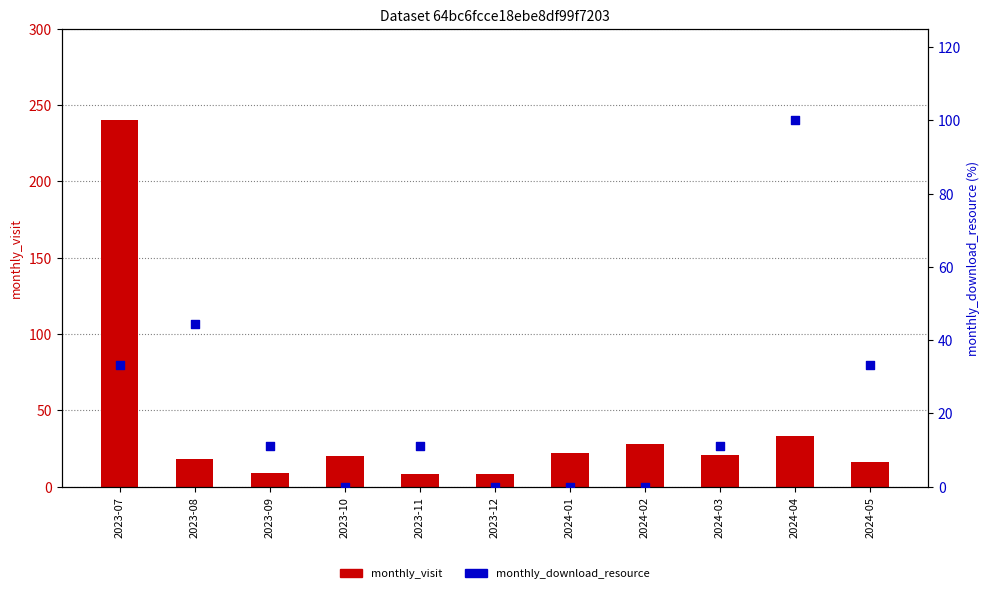

Which series contains the lowest Y value?

monthly_download_resource